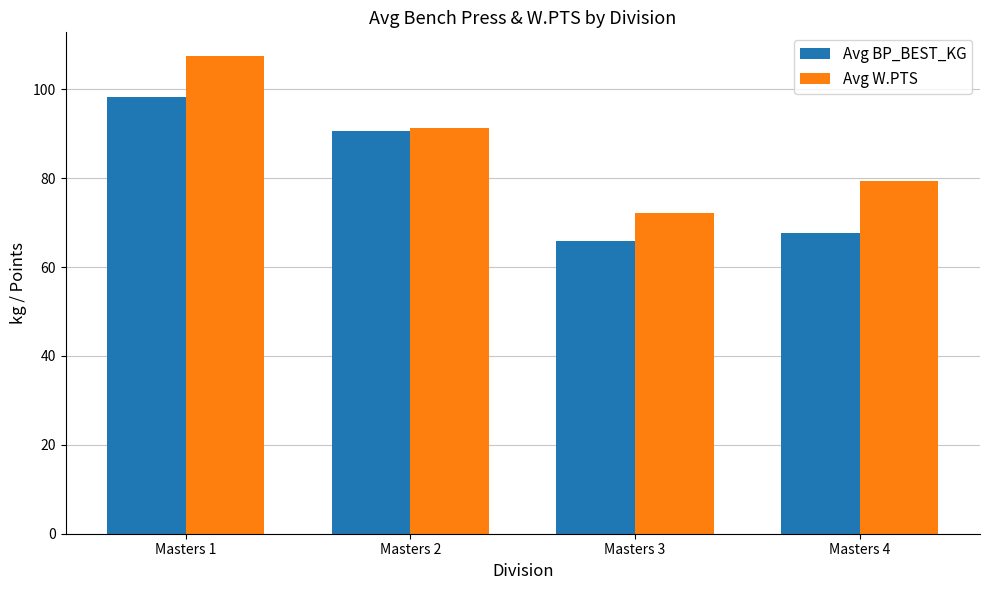

Is it true that Avg BP_BEST_KG equals 97.4 at Masters 3?

False